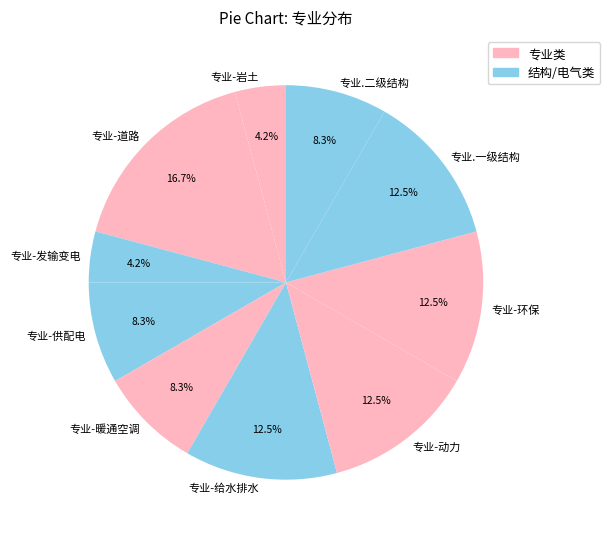

Combined, what portion of the pie is 专业-暖通空调 and 专业-道路?

25.0%